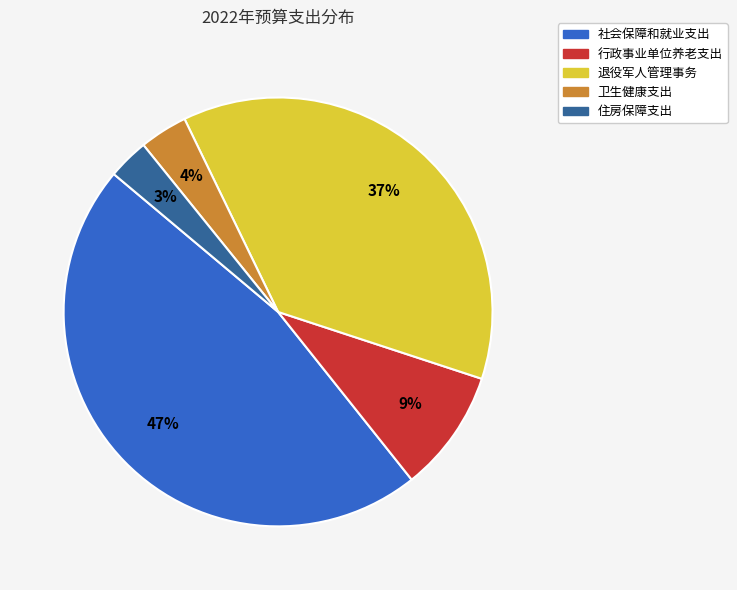

Count the number of slices in the pie.

5